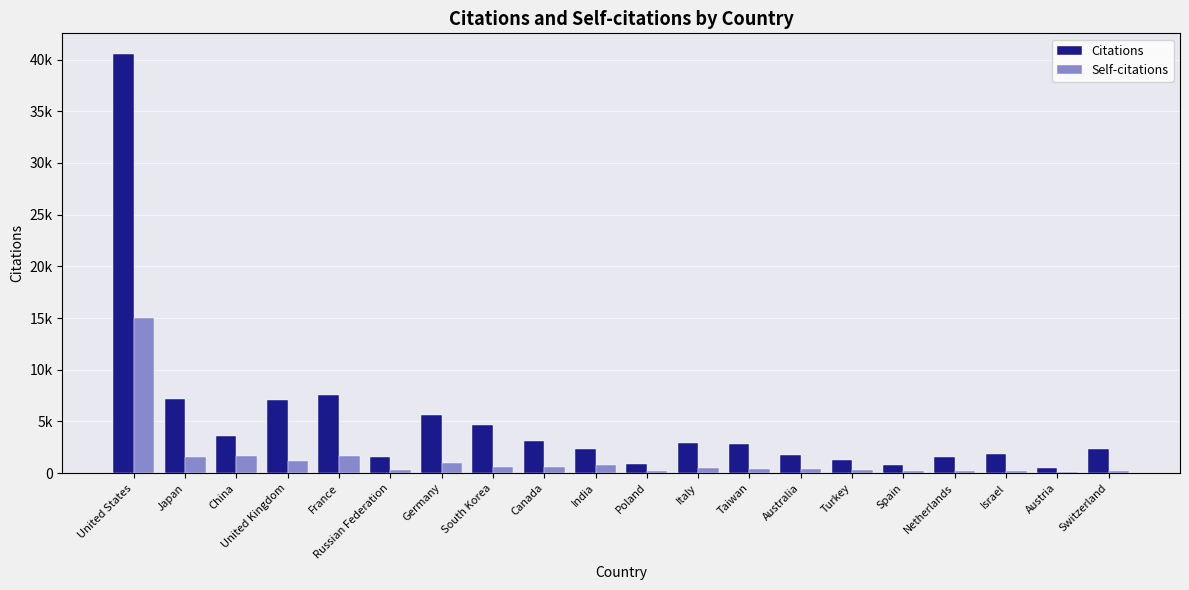

Which series has the largest total across all categories?

Citations